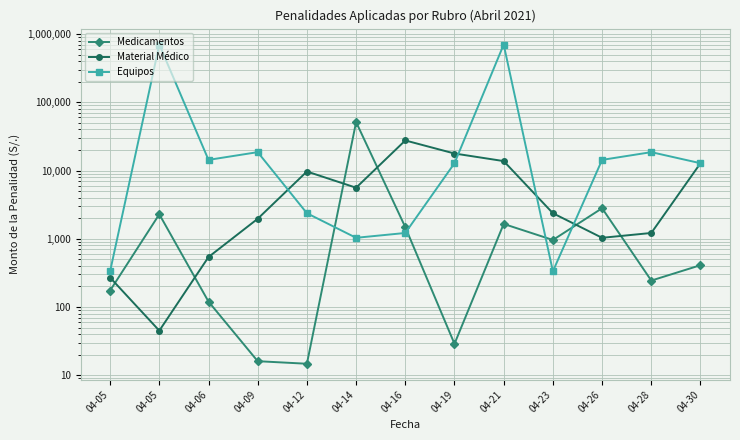

What is the greatest value displayed?

701800.0